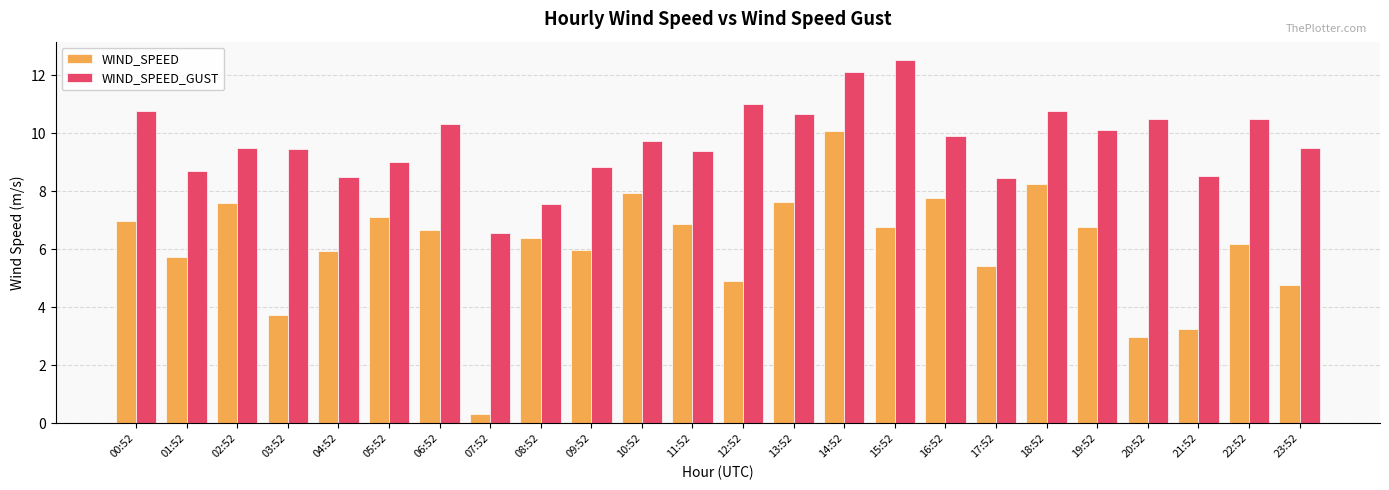

Count the number of categories in the chart.

24